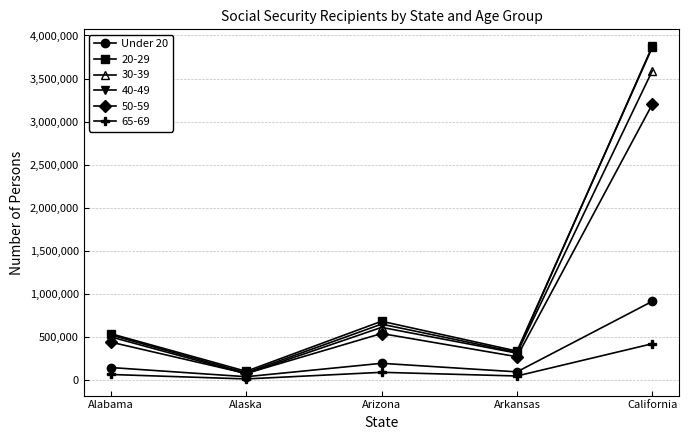

Reading left to right, extract all data points from this chart.

Under 20: 141957	35276	190926	91730	911754
20-29: 535072	98047	679623	332927	3864910
30-39: 497975	69690	608639	309015	3592370
40-49: 520702	81149	646283	318642	3878053
50-59: 437322	73136	537128	267585	3202741
65-69: 61149	9470	86337	43766	418656